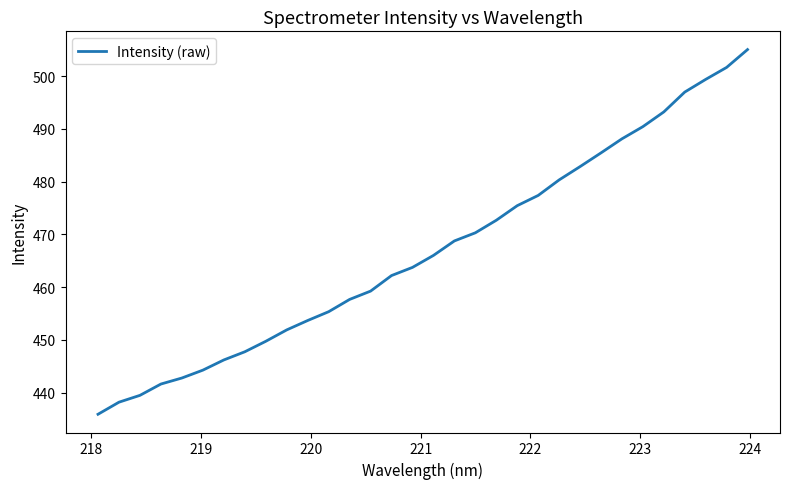

What is the greatest value displayed?

505.1